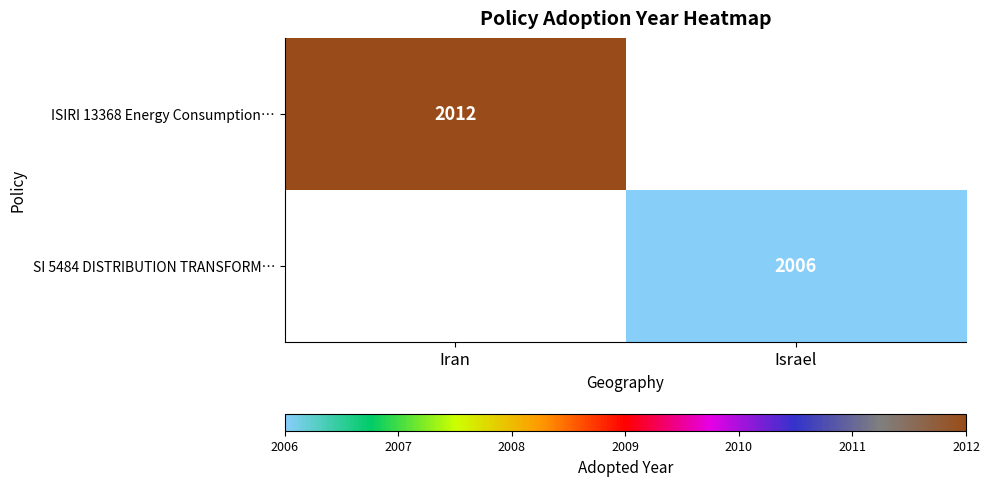

The ISIRI 13368 Energy Consumption… series shows 1408 at Iran. True or false?

False